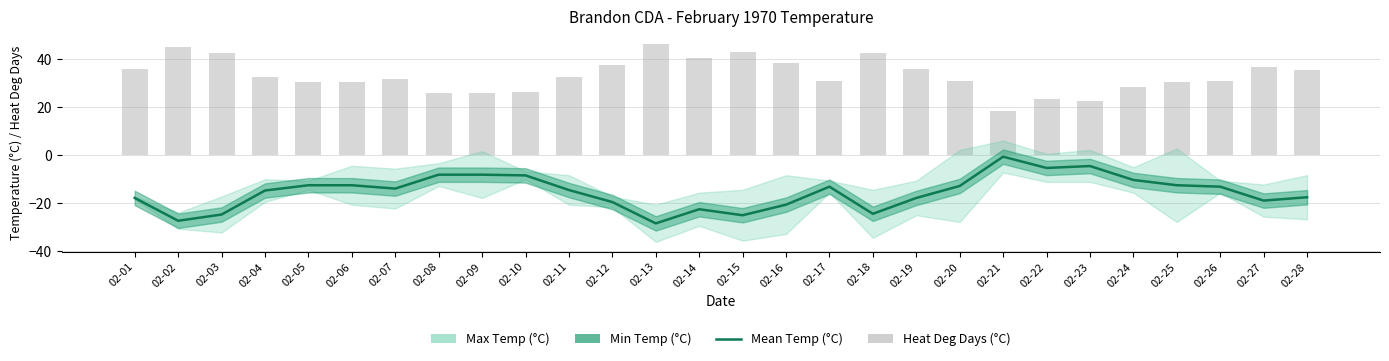

Rank the categories by Heat Deg Days (°C) value from lowest to highest.

02-21, 02-23, 02-22, 02-08, 02-09, 02-10, 02-24, 02-05, 02-06, 02-25, 02-20, 02-17, 02-26, 02-07, 02-11, 02-04, 02-28, 02-01, 02-19, 02-27, 02-12, 02-16, 02-14, 02-18, 02-03, 02-15, 02-02, 02-13